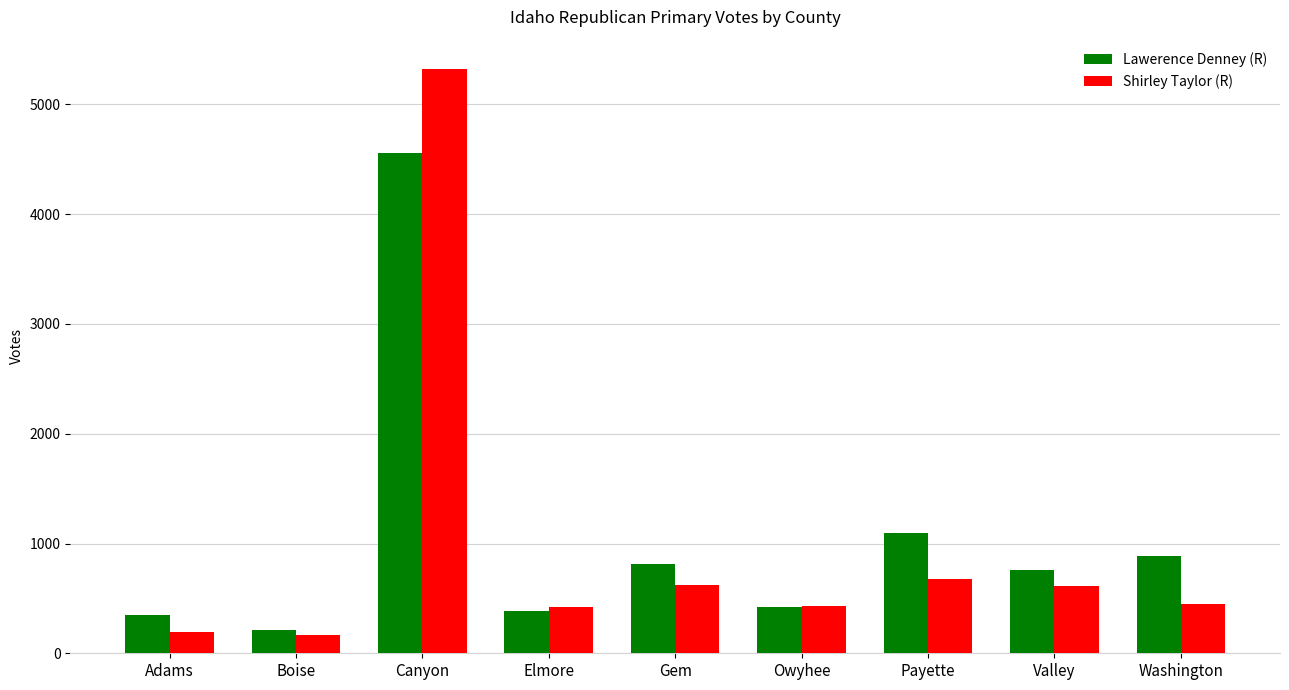

Rank the series by their maximum value, from lowest to highest.

Lawerence Denney (R), Shirley Taylor (R)